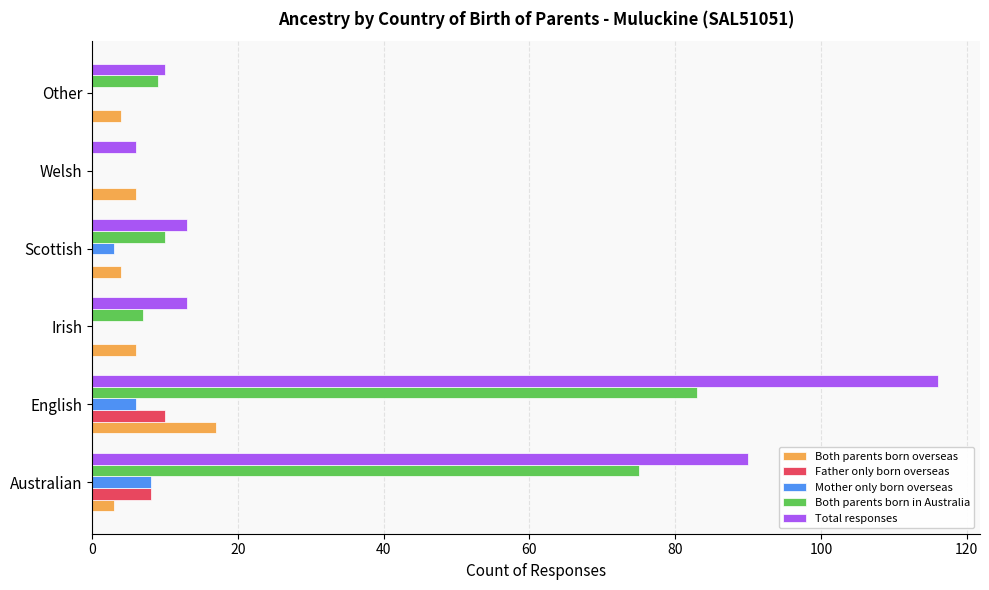

Count the number of categories in the chart.

6